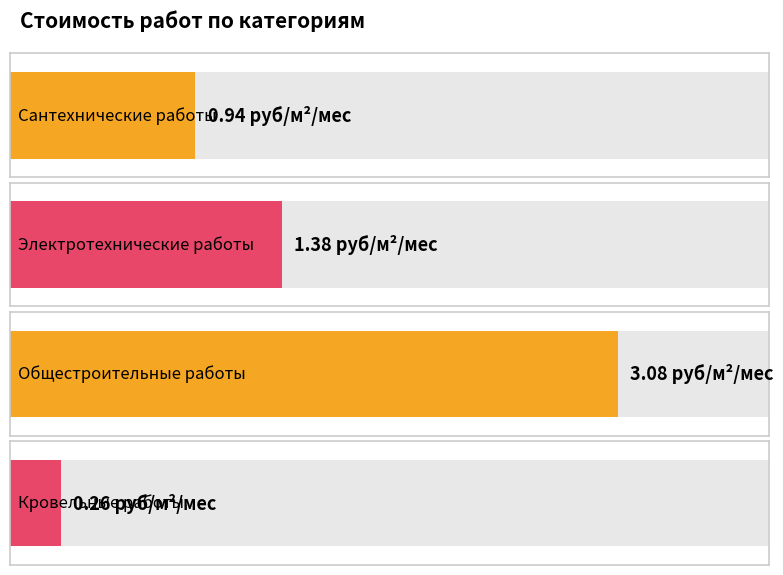

Does the chart contain any negative values?

No